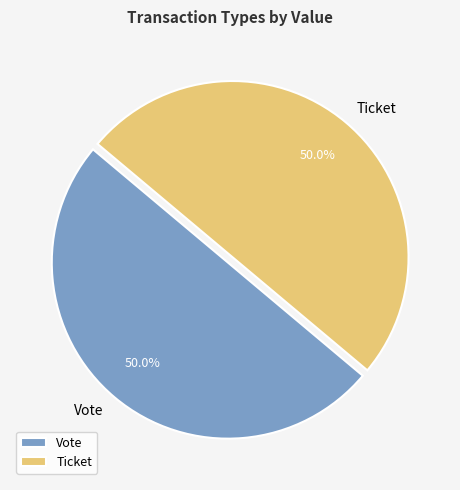

Is the sum of Ticket and Vote greater than half?

Yes